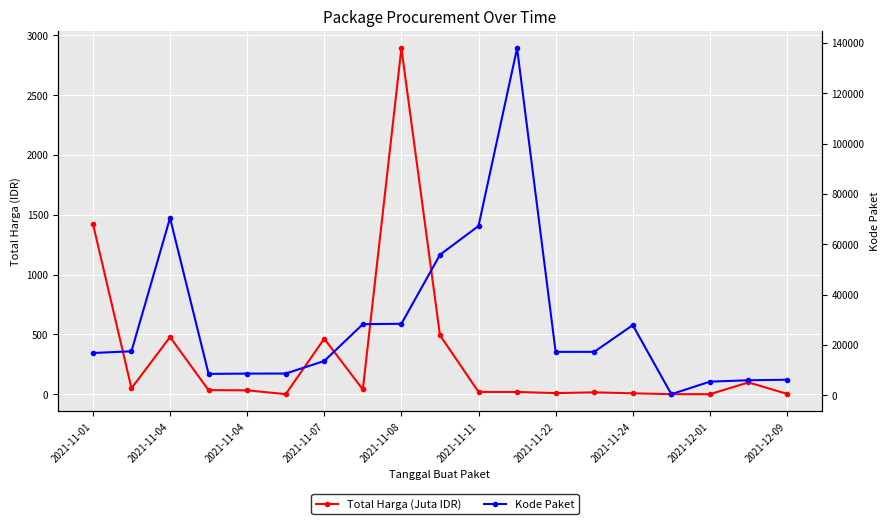

At how many categories does at least one series exceed 56986?

3